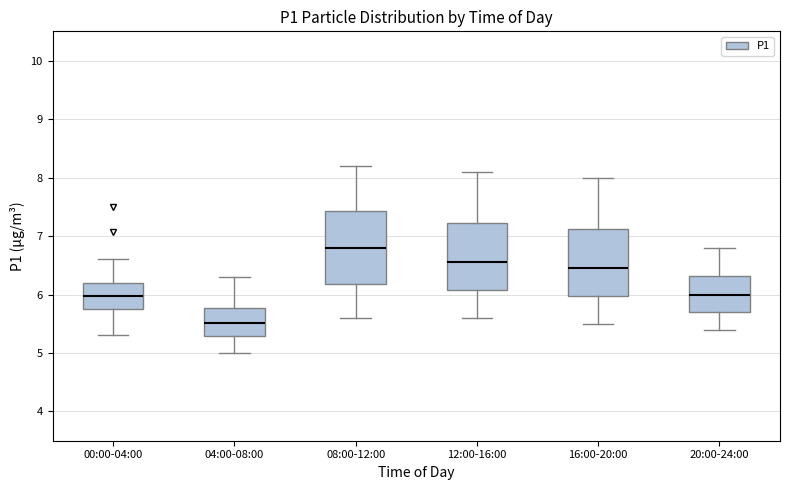

Which box has the lowest median line?

04:00-08:00